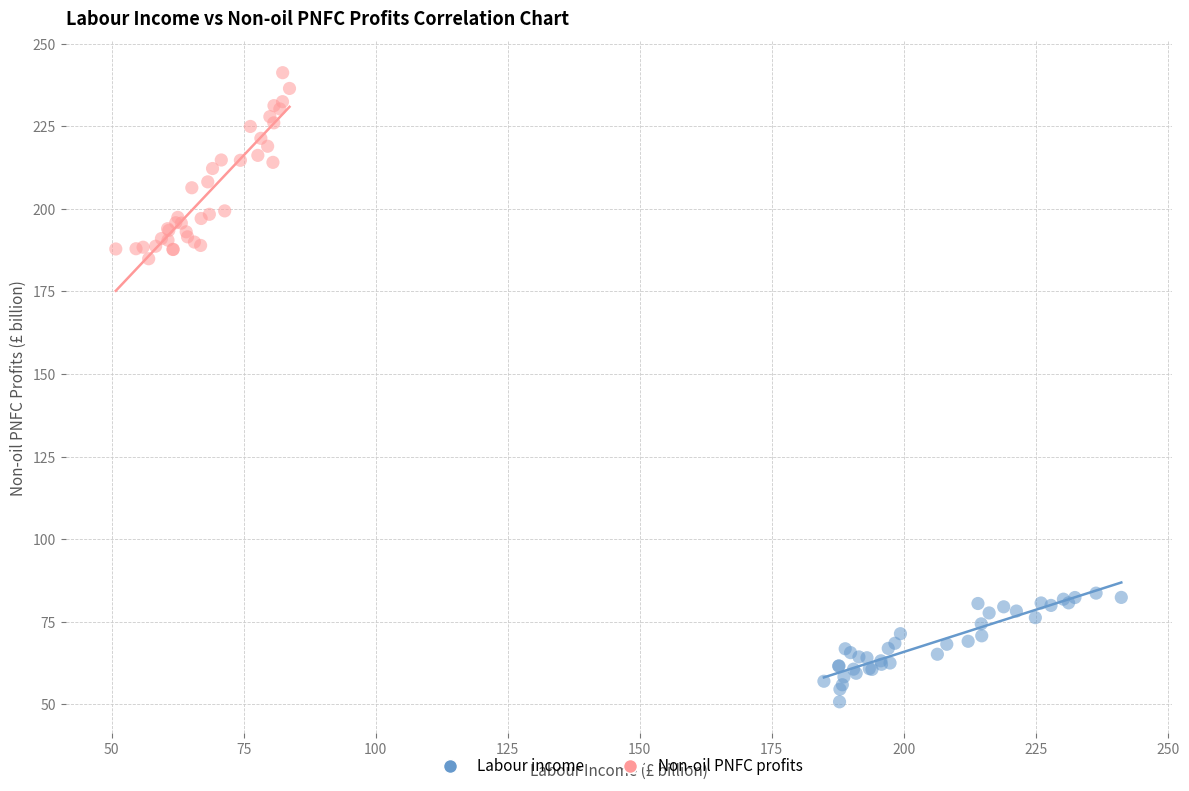

Which series has the widest spread of Y values?

Non-oil PNFC profits